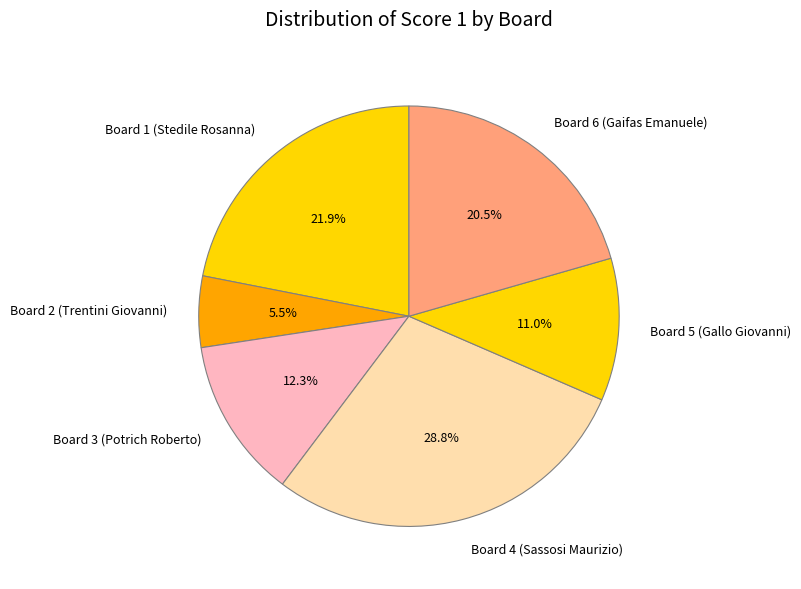

What percentage is NOT represented by Board 4 (Sassosi Maurizio)?

71.2%